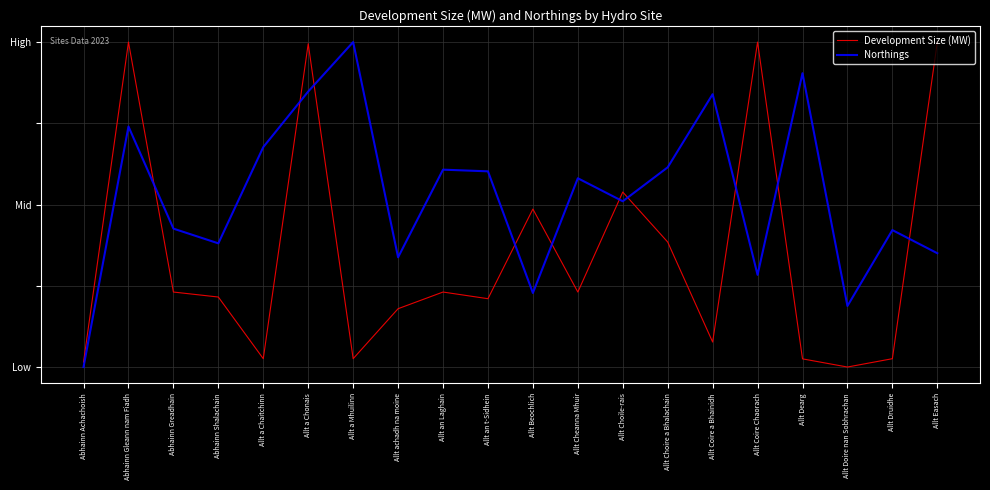

What is the approximate value of Development Size (MW) at Allt Easach?

1.0